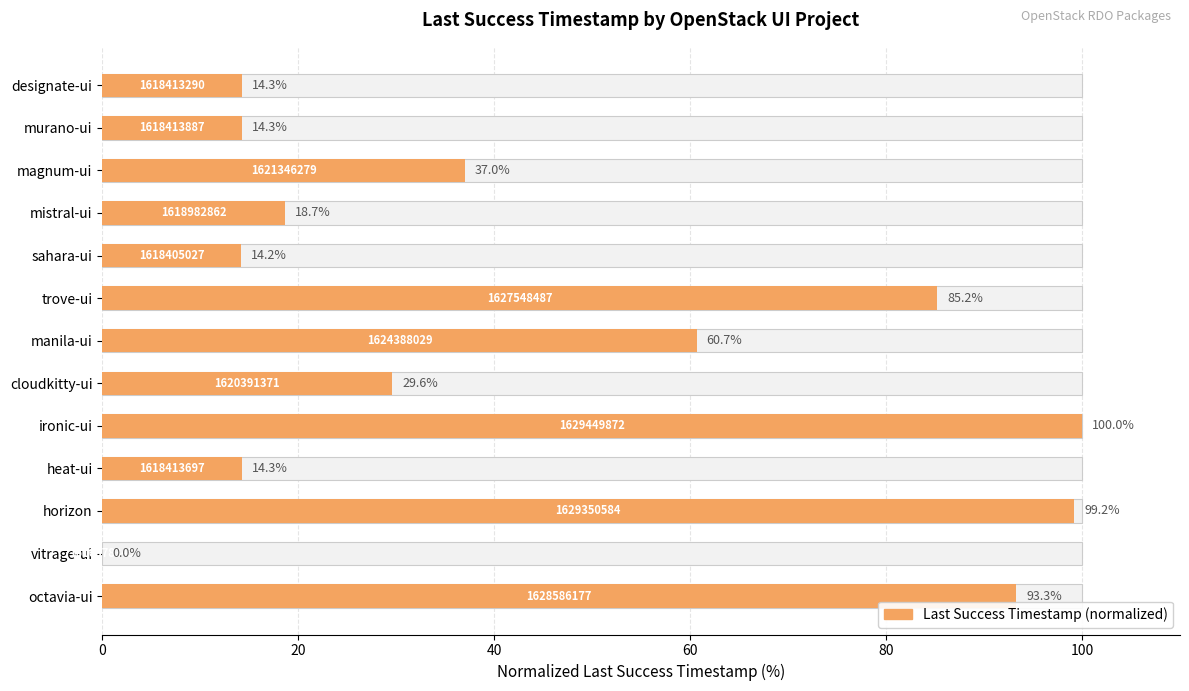

Which has a higher value, cloudkitty-ui or horizon?

horizon